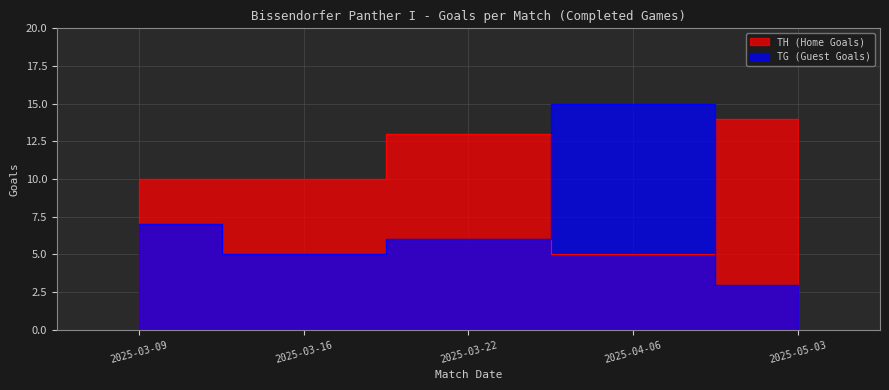

At which category is the sum across all series the highest?

2025-04-06